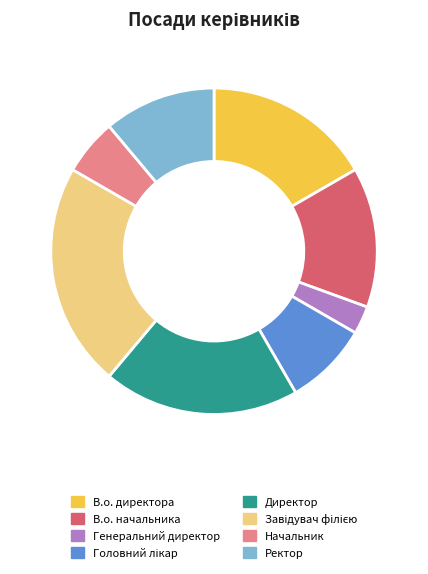

True or false: В.о. начальника accounts for 25% of the total.

False